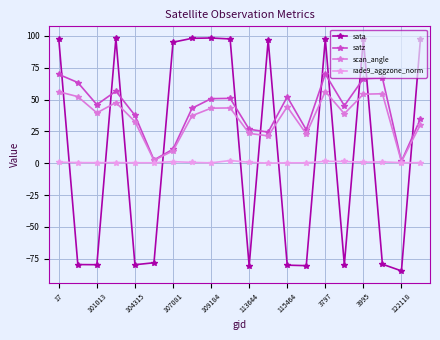

In satz, how many points are lower than both neighbors (excluding endpoints)?

6